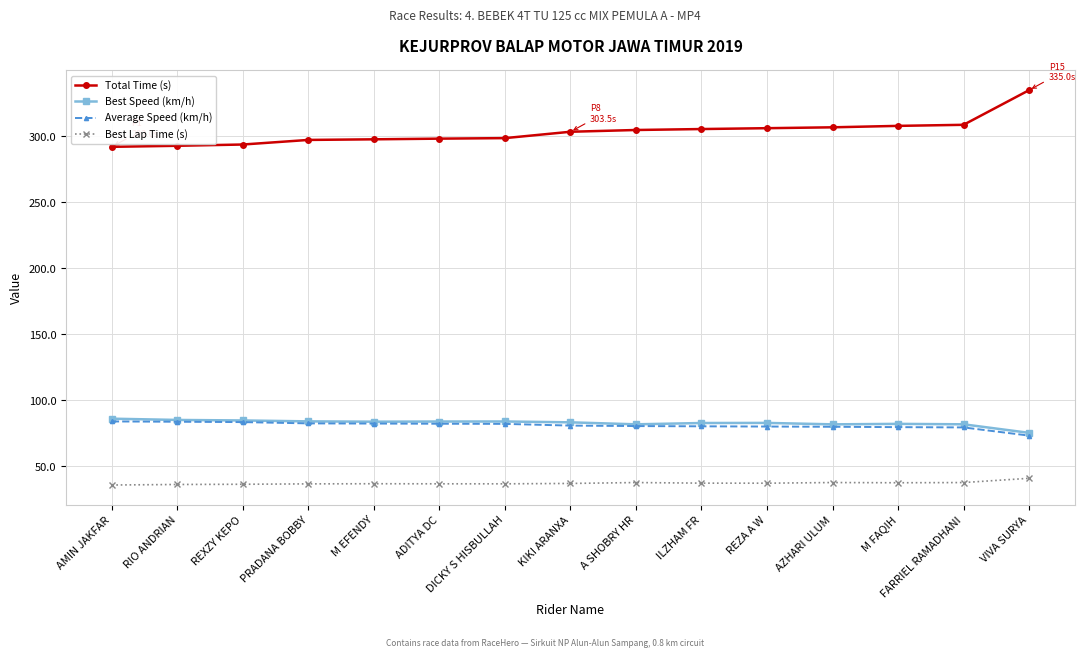

Read the Average Speed (km/h) value at KIKI ARANXA.

80.7